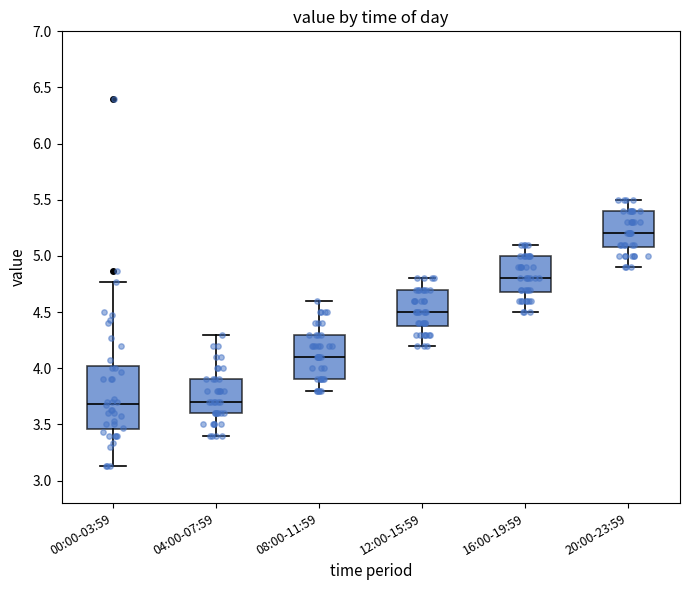

Reading left to right, transcribe this box plot: for each box, give where its median line is, the range the box spans, and where its two whiskers end, as read against the y-axis. The values are not printed on the chart, so give them approximately, as read against the axis.

00:00-03:59: median 3.70, box 3.45 to 4.00, whiskers 3.15 to 4.75
04:00-07:59: median 3.70, box 3.60 to 3.90, whiskers 3.40 to 4.30
08:00-11:59: median 4.10, box 3.90 to 4.30, whiskers 3.80 to 4.60
12:00-15:59: median 4.50, box 4.40 to 4.70, whiskers 4.20 to 4.80
16:00-19:59: median 4.80, box 4.70 to 5.00, whiskers 4.50 to 5.10
20:00-23:59: median 5.20, box 5.10 to 5.40, whiskers 4.90 to 5.50